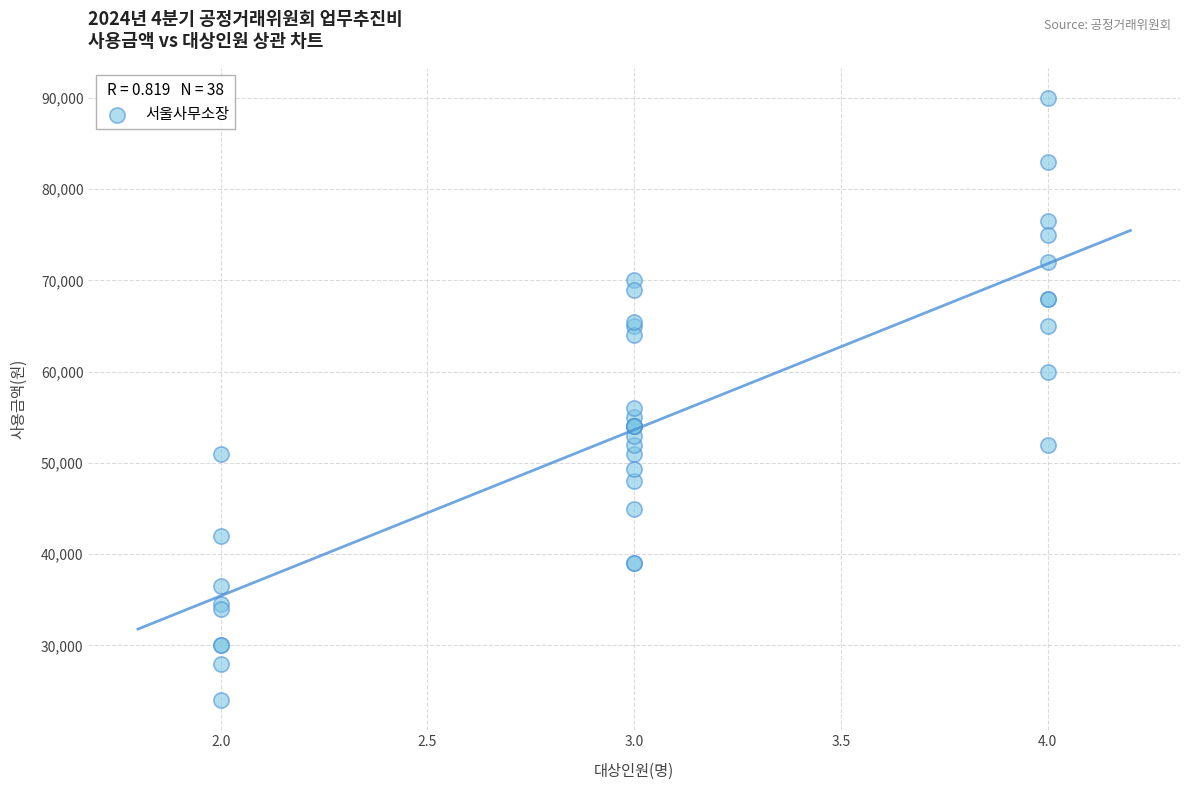

What Y value in the scatter plot is closest to 57000?

56000